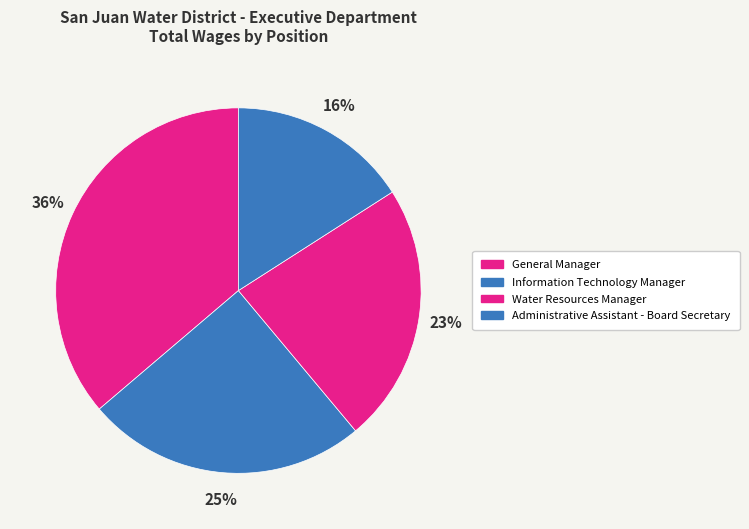

What is the change in value from General Manager to Water Resources Manager?

-74218